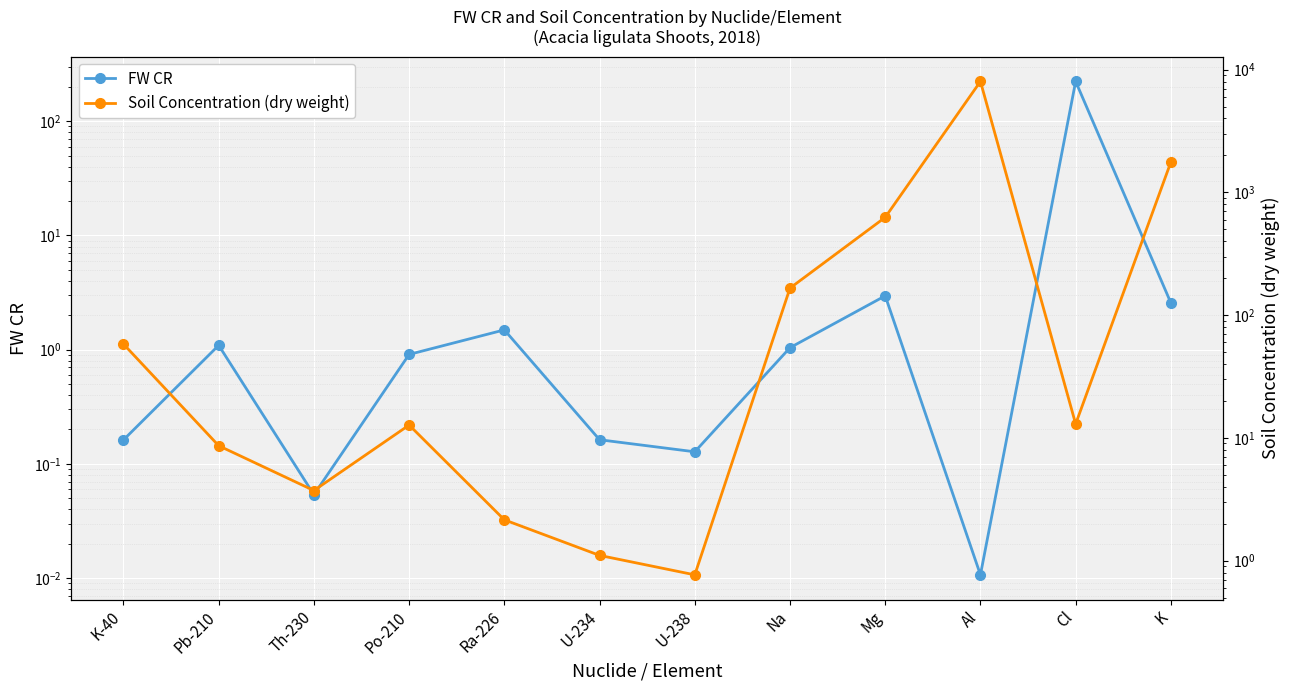

What is the total value across all series at Mg?

629.1